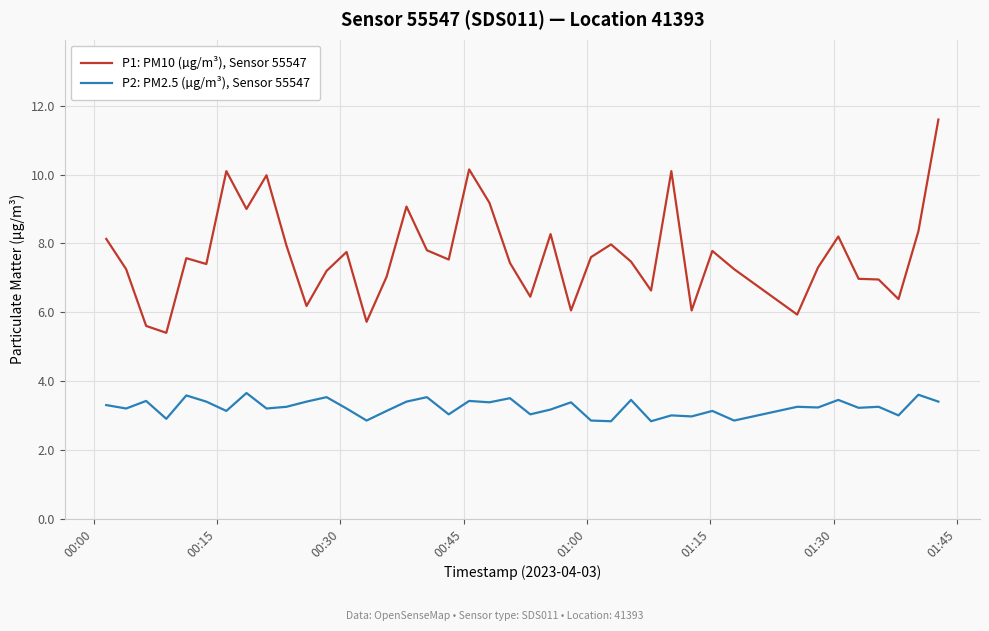

Is this an area chart (filled region under the line)?

No